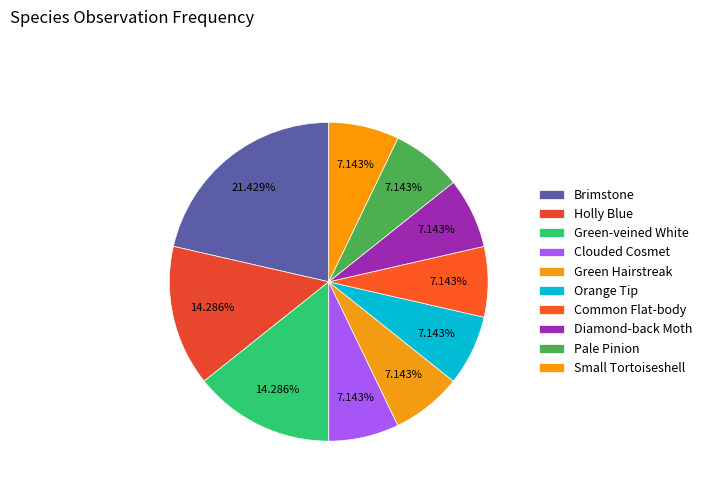

How many segments does this pie chart have?

10